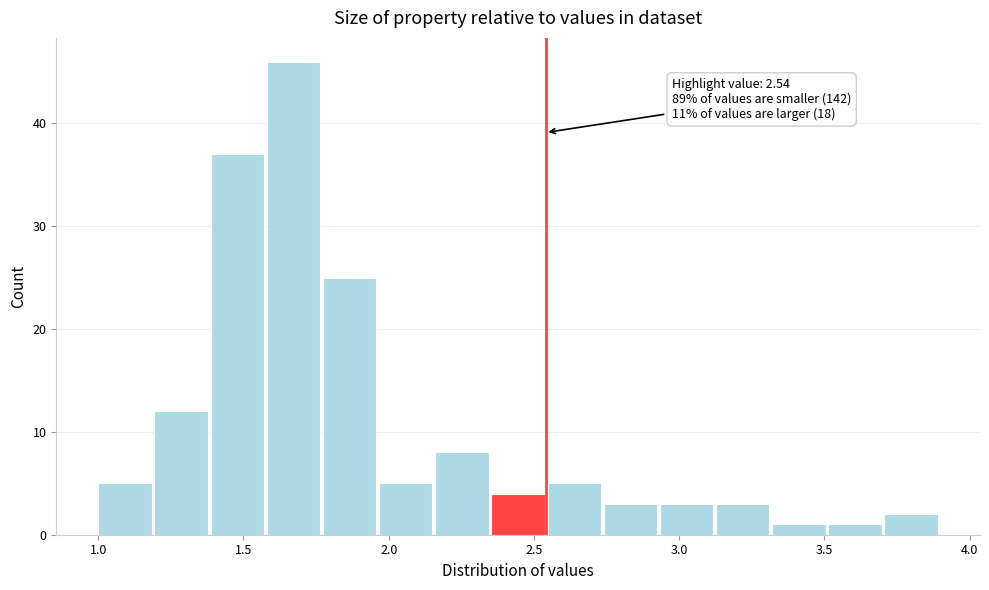

Around what value on the x-axis is the tallest bar? Give the approximate position of its centre, as read against the axis.

1.65